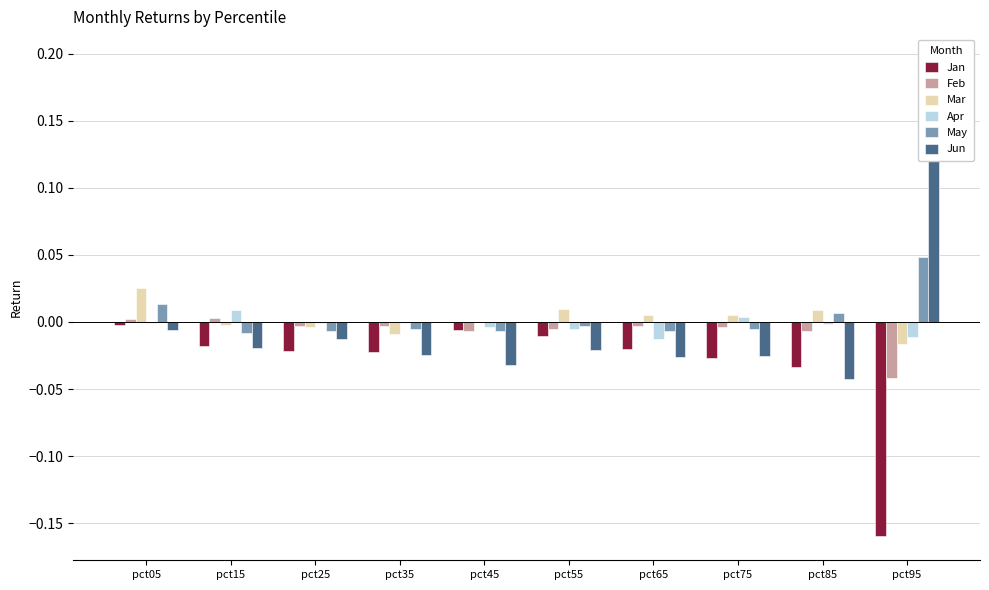

At which category is the sum across all series the highest?

pct05